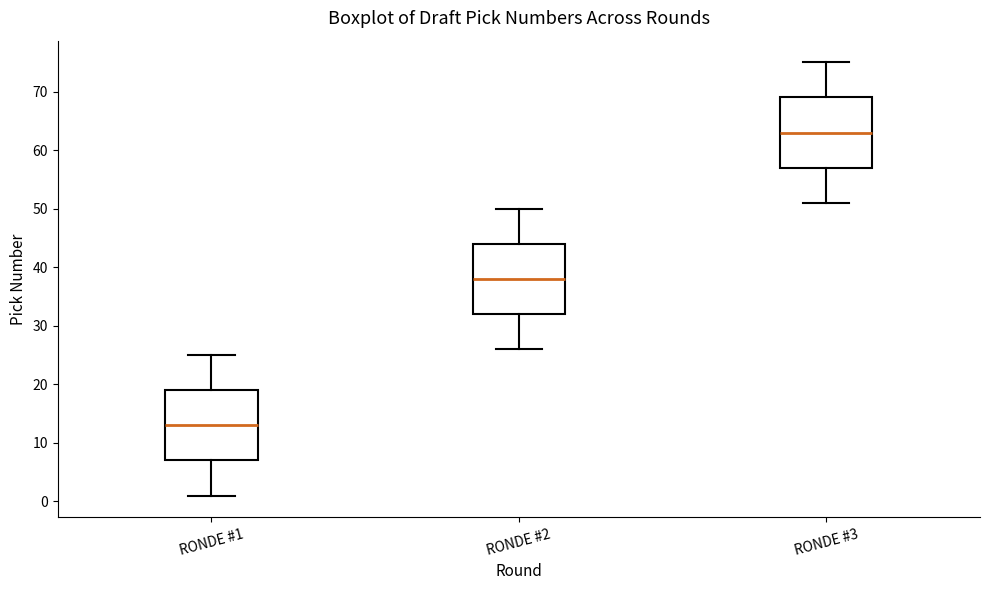

Reading left to right, transcribe this box plot: for each box, give where its median line is, the range the box spans, and where its two whiskers end, as read against the y-axis. The values are not printed on the chart, so give them approximately, as read against the axis.

RONDE #1: median 13, box 7 to 19, whiskers 1 to 25
RONDE #2: median 38, box 32 to 44, whiskers 26 to 50
RONDE #3: median 63, box 57 to 69, whiskers 51 to 75